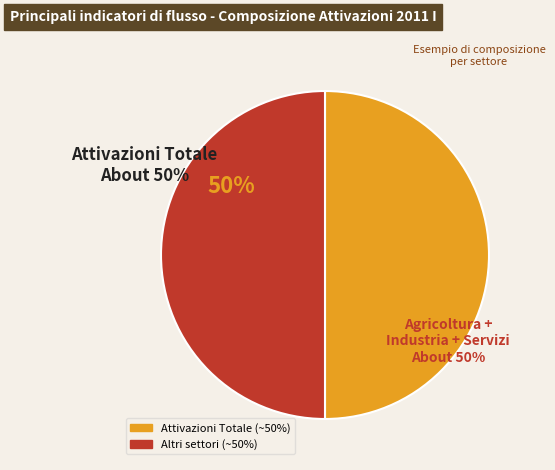

True or false: 2011 I accounts for 18% of the total.

False